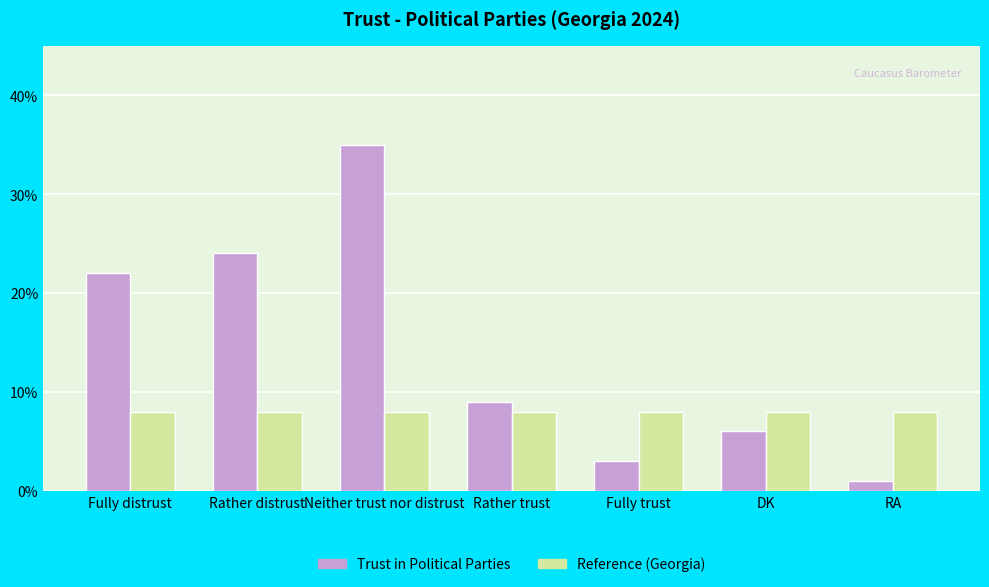

What is the difference between the highest and lowest values at Fully trust?

5